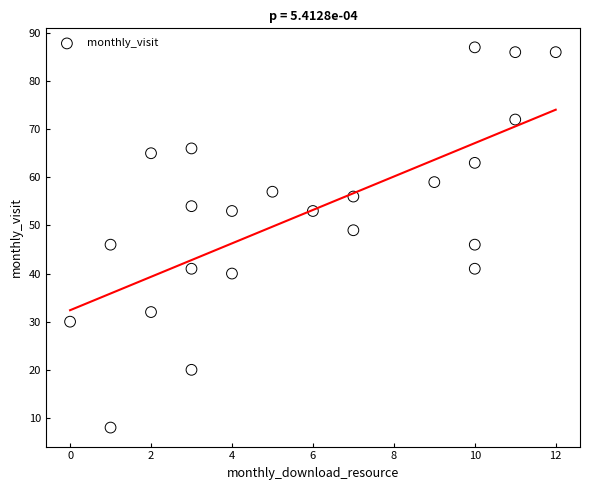

What is the range of Y values (max minus min)?

79